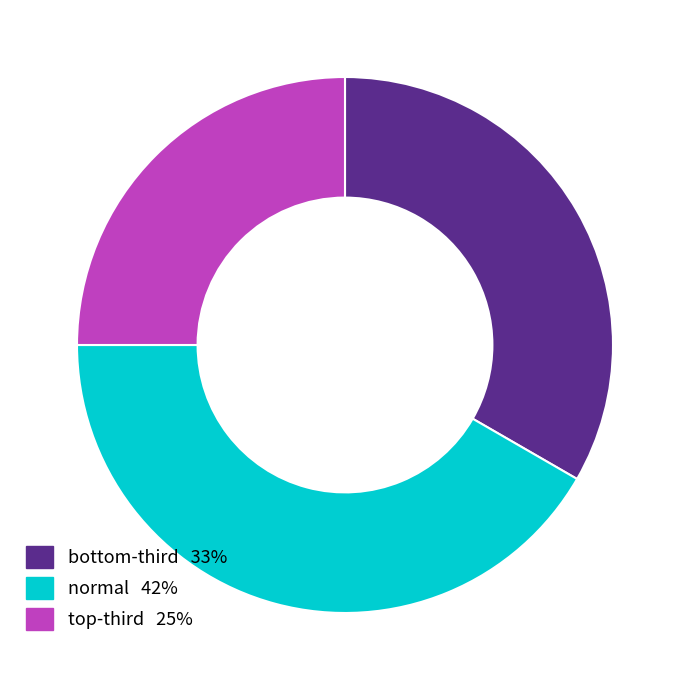

Count the number of slices in the pie.

3